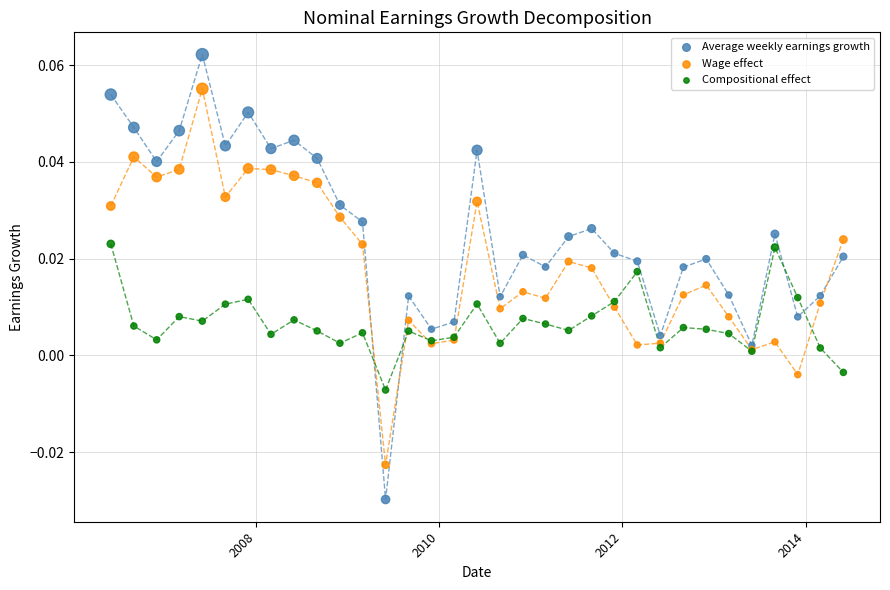

Which series reaches the maximum Y coordinate?

Average weekly earnings growth